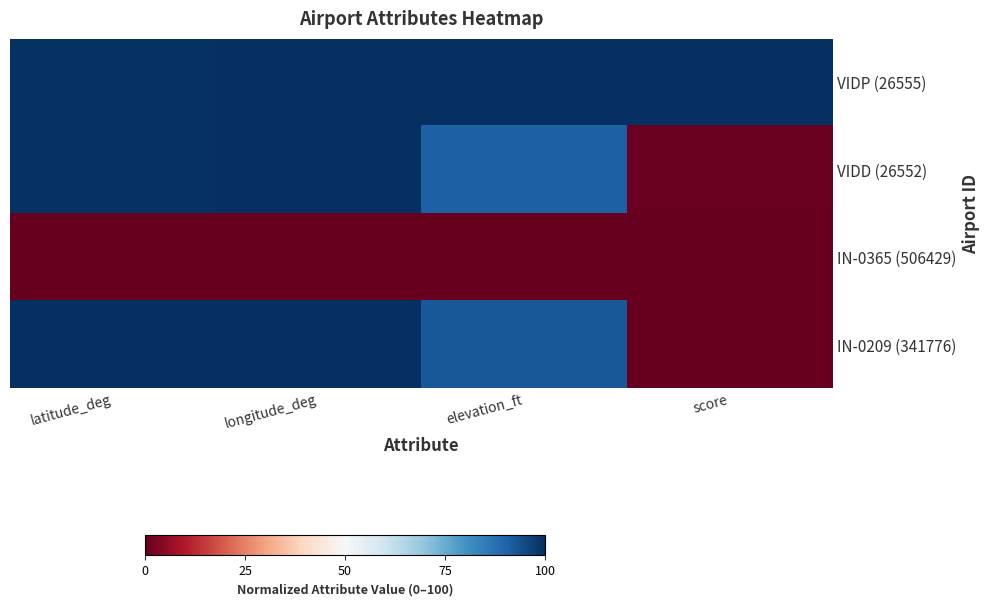

At which category is the sum across all series the highest?

longitude_deg